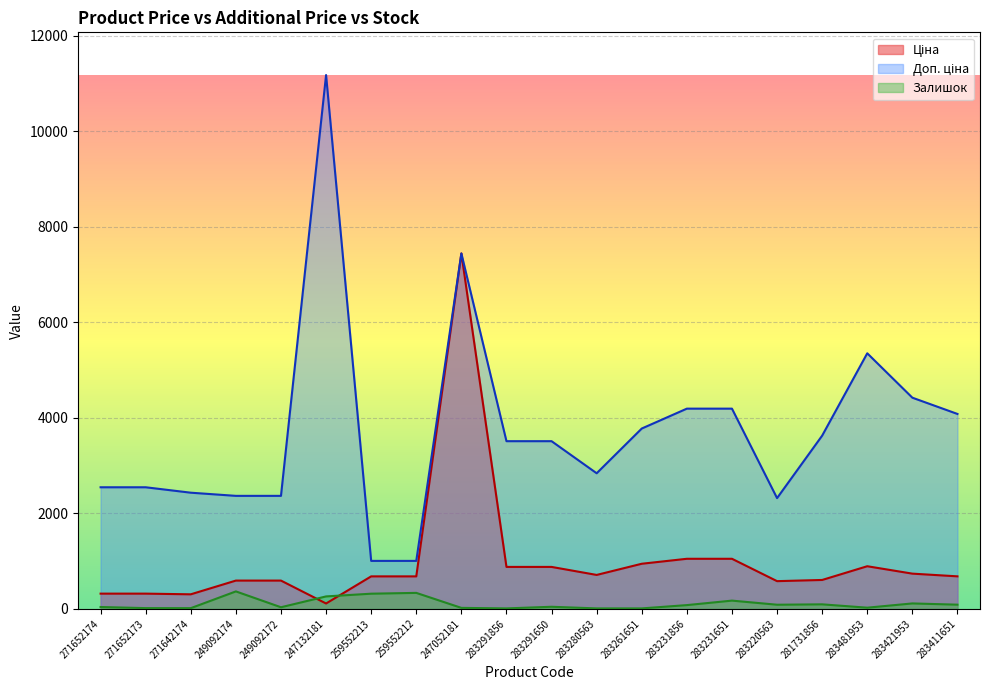

How many data points in Доп. ціна are above 3511?

11